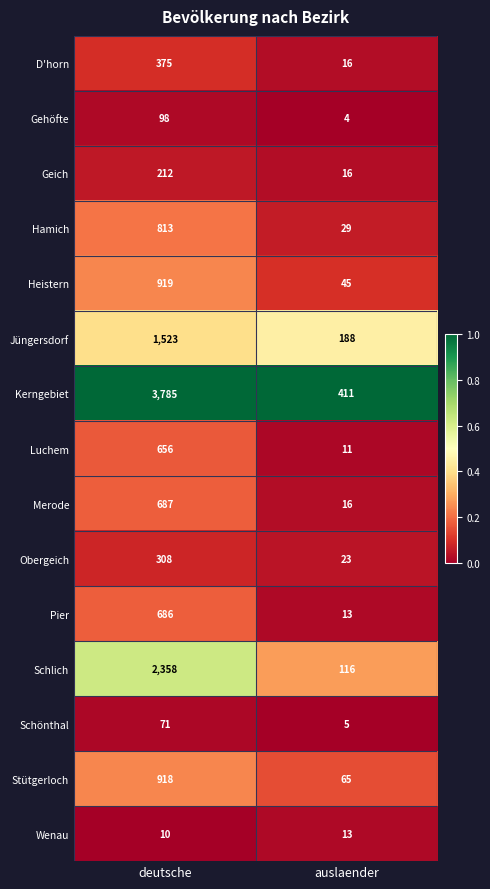

Which series has the largest total across all categories?

Kerngebiet